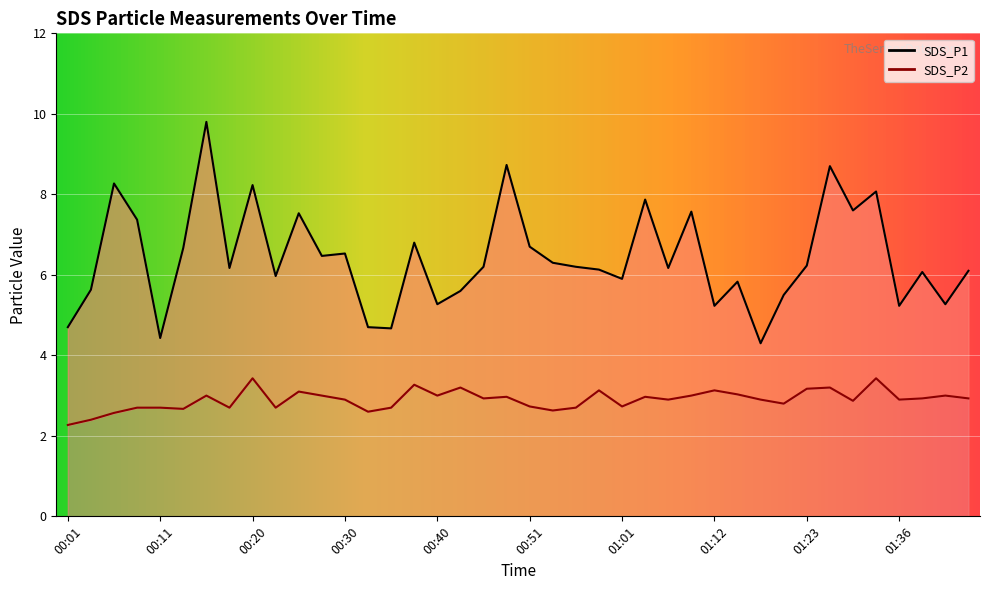

Reading right to left, list all the values displayed in this chart.

SDS_P1: 01:44=6.1	01:42=5.3	01:39=6.1	01:36=5.2	01:33=8.1	01:29=7.6	01:26=8.7	01:23=6.2	01:20=5.5	01:17=4.3	01:14=5.8	01:12=5.2	01:09=7.6	01:06=6.2	01:04=7.9	01:01=5.9	00:59=6.1	00:56=6.2	00:54=6.3	00:51=6.7	00:48=8.7	00:46=6.2	00:43=5.6	00:40=5.3	00:38=6.8	00:35=4.7	00:33=4.7	00:30=6.5	00:28=6.5	00:25=7.5	00:23=6.0	00:20=8.2	00:18=6.2	00:16=9.8	00:13=6.7	00:11=4.4	00:08=7.4	00:06=8.3	00:03=5.6	00:01=4.7
SDS_P2: 01:44=2.9	01:42=3.0	01:39=2.9	01:36=2.9	01:33=3.4	01:29=2.9	01:26=3.2	01:23=3.2	01:20=2.8	01:17=2.9	01:14=3.0	01:12=3.1	01:09=3.0	01:06=2.9	01:04=3.0	01:01=2.7	00:59=3.1	00:56=2.7	00:54=2.6	00:51=2.7	00:48=3.0	00:46=2.9	00:43=3.2	00:40=3.0	00:38=3.3	00:35=2.7	00:33=2.6	00:30=2.9	00:28=3.0	00:25=3.1	00:23=2.7	00:20=3.4	00:18=2.7	00:16=3.0	00:13=2.7	00:11=2.7	00:08=2.7	00:06=2.6	00:03=2.4	00:01=2.3